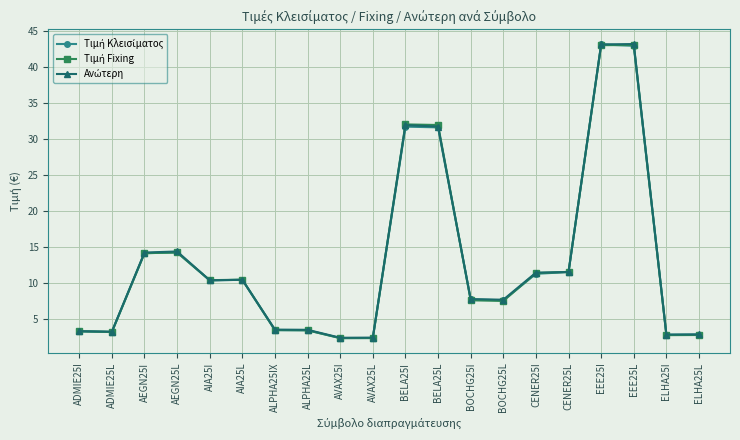

What is the total value across all series at BELA25I?

95.6